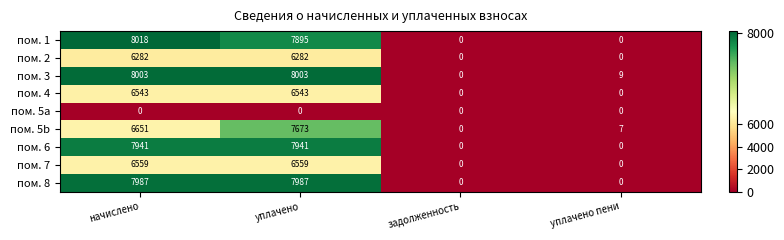

True or false: пом. 1 has a value of 8018 at начислено.

True